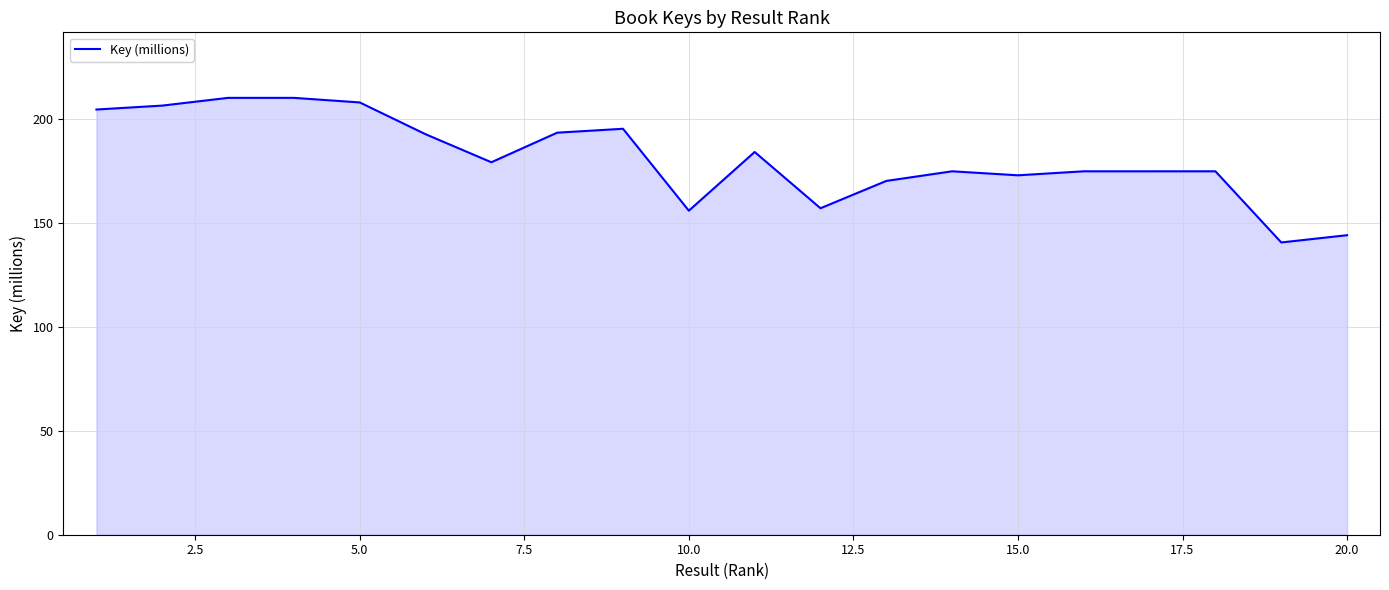

What is the difference between the maximum and minimum values?

69.5